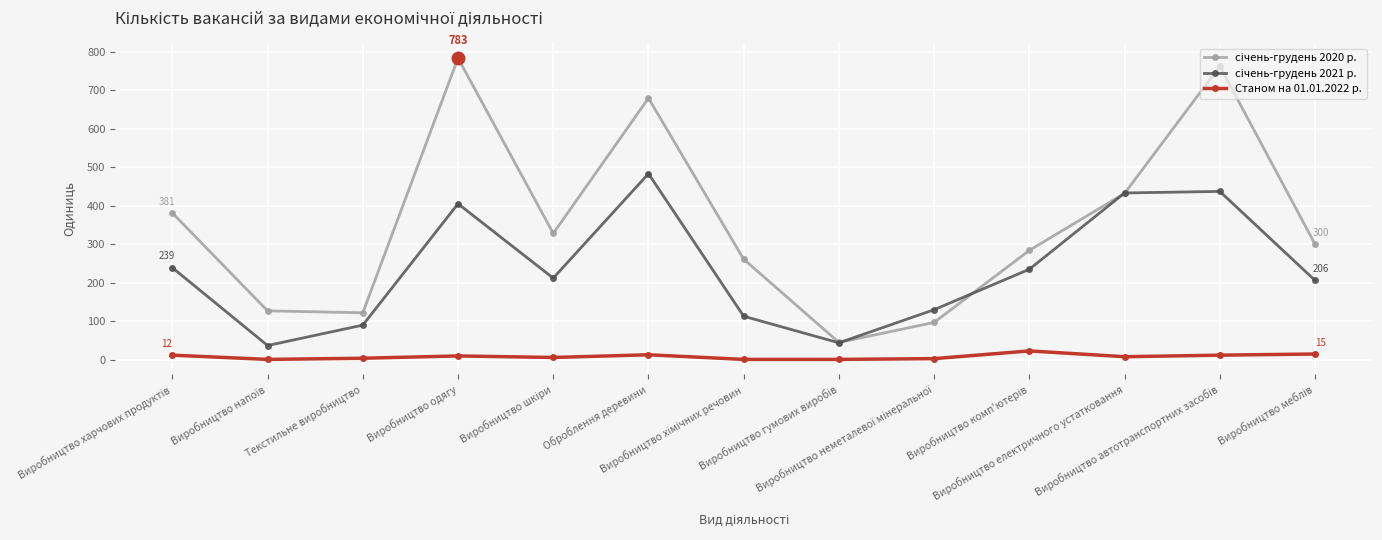

What is the greatest value displayed?

783